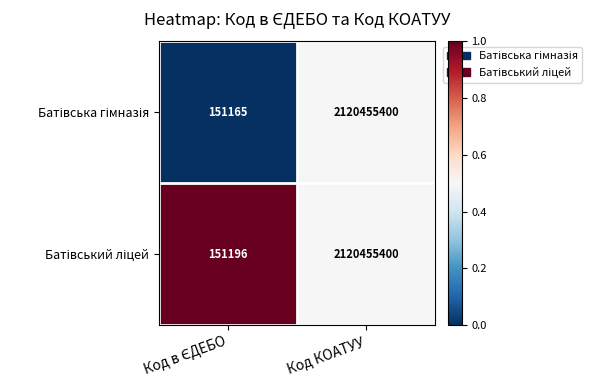

At which category is the sum across all series the highest?

Код КОАТУУ